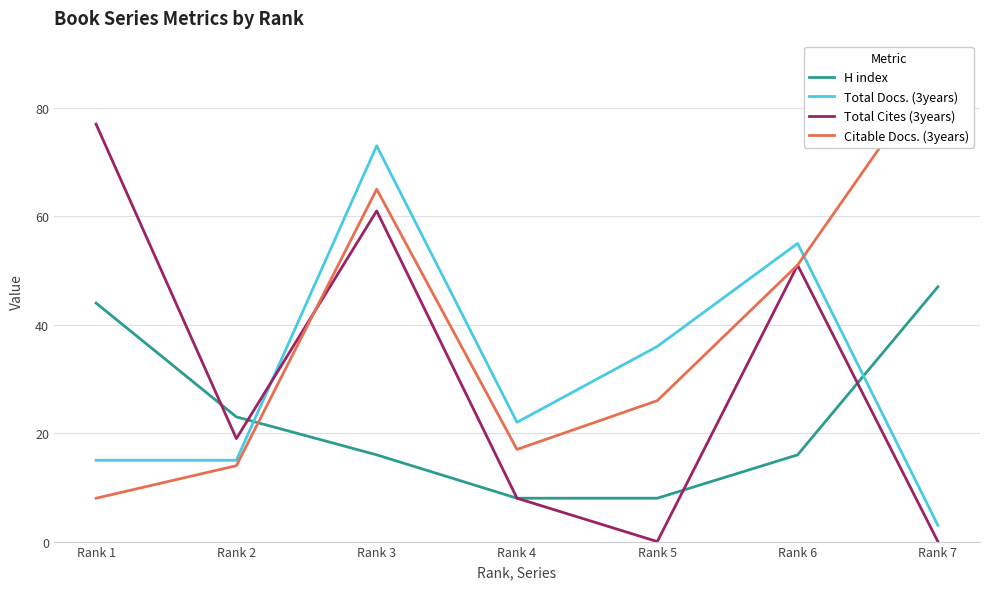

What is the average value of the H index series?

23